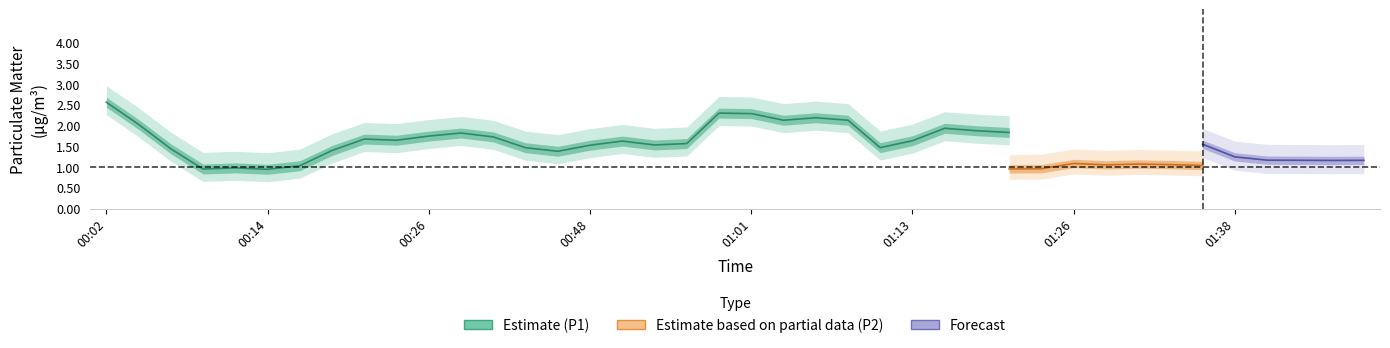

What is the label of the 37th point from the left?

01:41